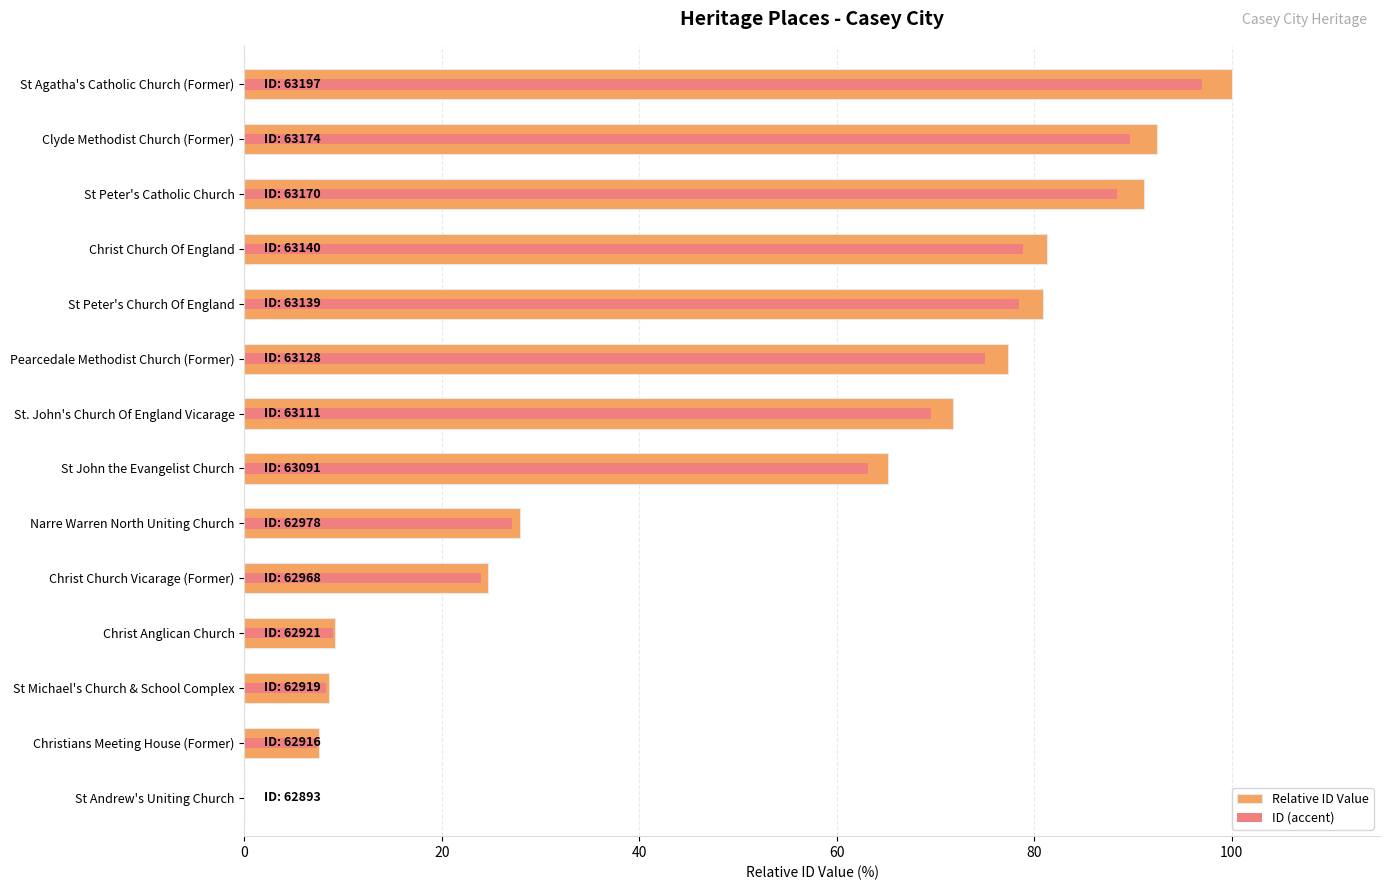

What is the difference between the ID (accent) values at Pearcedale Methodist Church (Former) and Clyde Methodist Church (Former)?

14.7